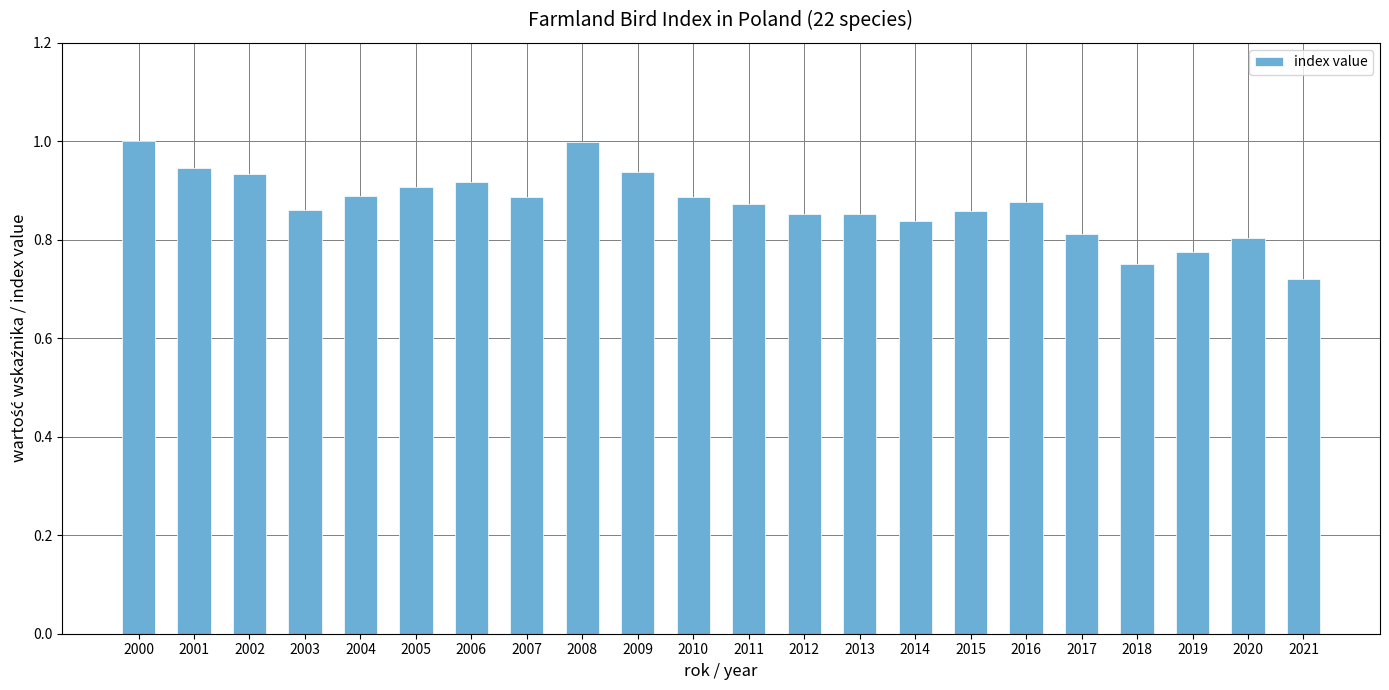

How many series are shown in this chart?

1